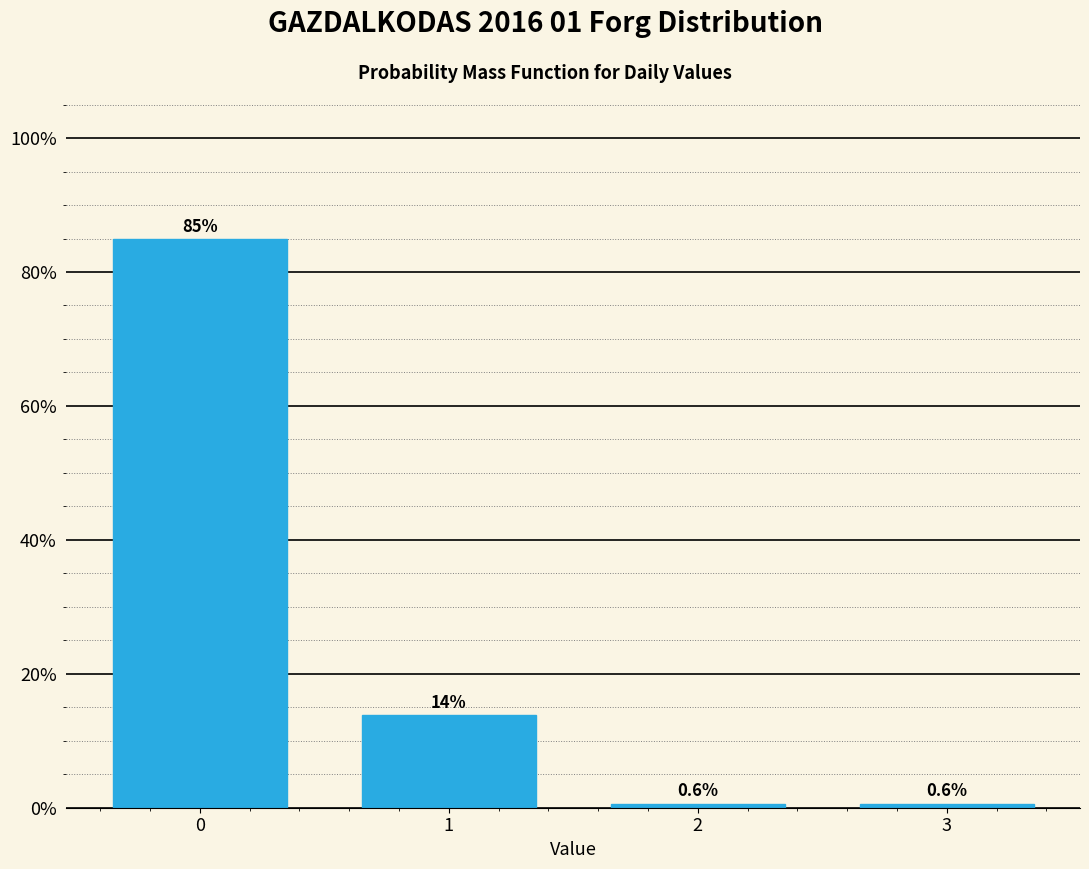

Reading left to right, list all the values displayed in this chart.

0=84.9	1=13.8	2=0.6	3=0.6